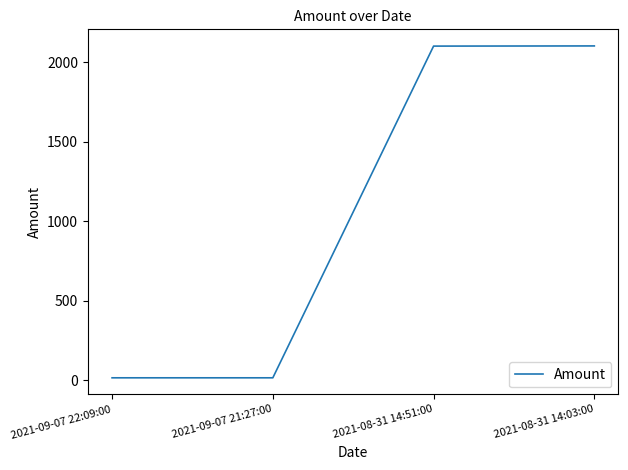

How many lines are shown in the chart?

1